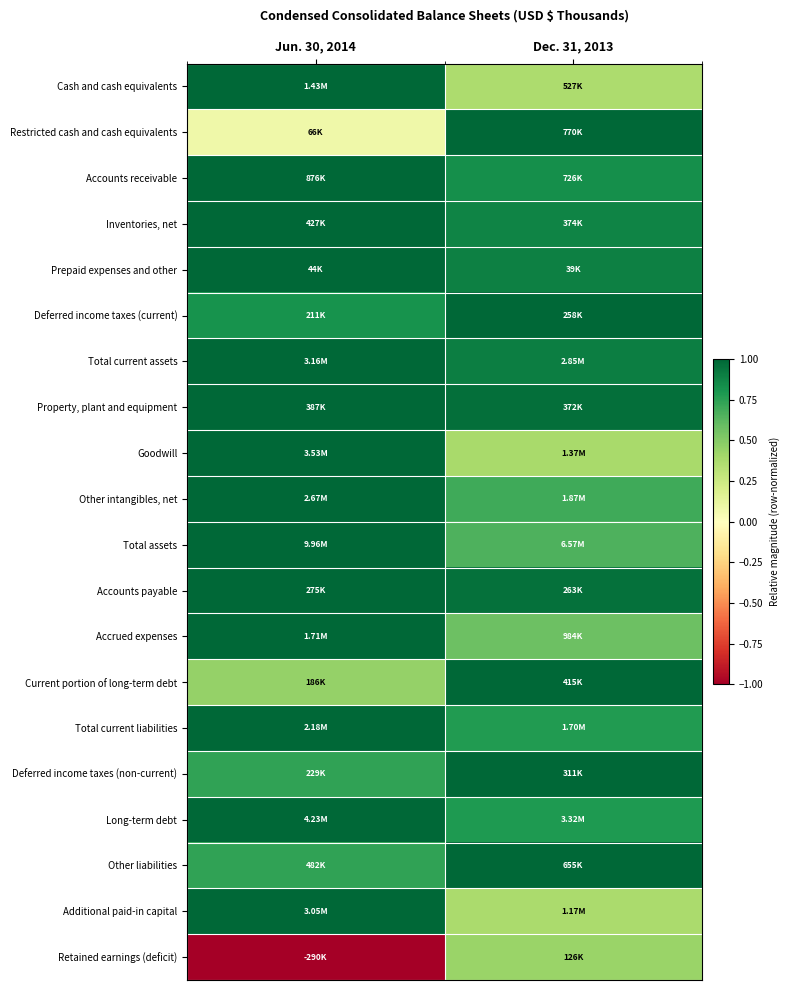

Reading left to right, list all the values displayed in this chart.

Cash and cash equivalents: Jun. 30, 2014=1.0	Dec. 31, 2013=0.4
Restricted cash and cash equivalents: Jun. 30, 2014=0.1	Dec. 31, 2013=1.0
Accounts receivable: Jun. 30, 2014=1.0	Dec. 31, 2013=0.8
Inventories, net: Jun. 30, 2014=1.0	Dec. 31, 2013=0.9
Prepaid expenses and other: Jun. 30, 2014=1.0	Dec. 31, 2013=0.9
Deferred income taxes (current): Jun. 30, 2014=0.8	Dec. 31, 2013=1.0
Total current assets: Jun. 30, 2014=1.0	Dec. 31, 2013=0.9
Property, plant and equipment: Jun. 30, 2014=1.0	Dec. 31, 2013=1.0
Goodwill: Jun. 30, 2014=1.0	Dec. 31, 2013=0.4
Other intangibles, net: Jun. 30, 2014=1.0	Dec. 31, 2013=0.7
Total assets: Jun. 30, 2014=1.0	Dec. 31, 2013=0.7
Accounts payable: Jun. 30, 2014=1.0	Dec. 31, 2013=1.0
Accrued expenses: Jun. 30, 2014=1.0	Dec. 31, 2013=0.6
Current portion of long-term debt: Jun. 30, 2014=0.4	Dec. 31, 2013=1.0
Total current liabilities: Jun. 30, 2014=1.0	Dec. 31, 2013=0.8
Deferred income taxes (non-current): Jun. 30, 2014=0.7	Dec. 31, 2013=1.0
Long-term debt: Jun. 30, 2014=1.0	Dec. 31, 2013=0.8
Other liabilities: Jun. 30, 2014=0.7	Dec. 31, 2013=1.0
Additional paid-in capital: Jun. 30, 2014=1.0	Dec. 31, 2013=0.4
Retained earnings (deficit): Jun. 30, 2014=-1.0	Dec. 31, 2013=0.4